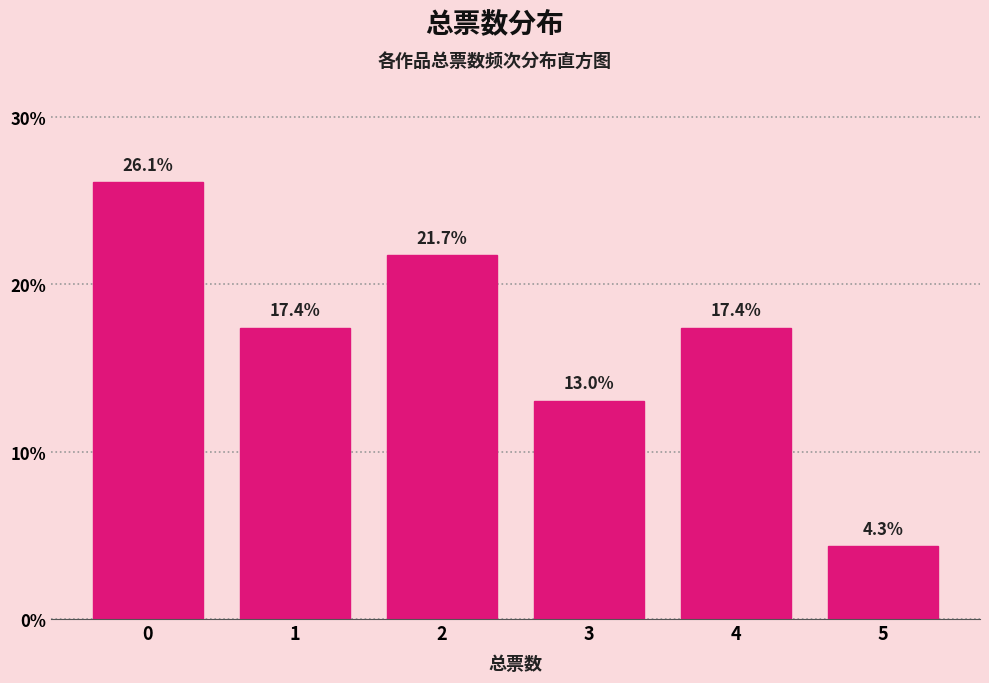

Reading right to left, list all the values displayed in this chart.

5=4.3	4=17.4	3=13.0	2=21.7	1=17.4	0=26.1